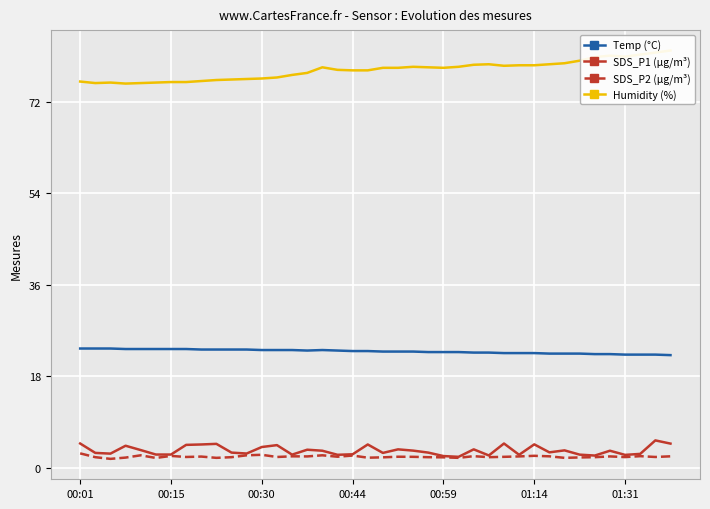

What is the difference between the second highest and second lowest values in the SDS_P2 (µg/m³) series?

0.6